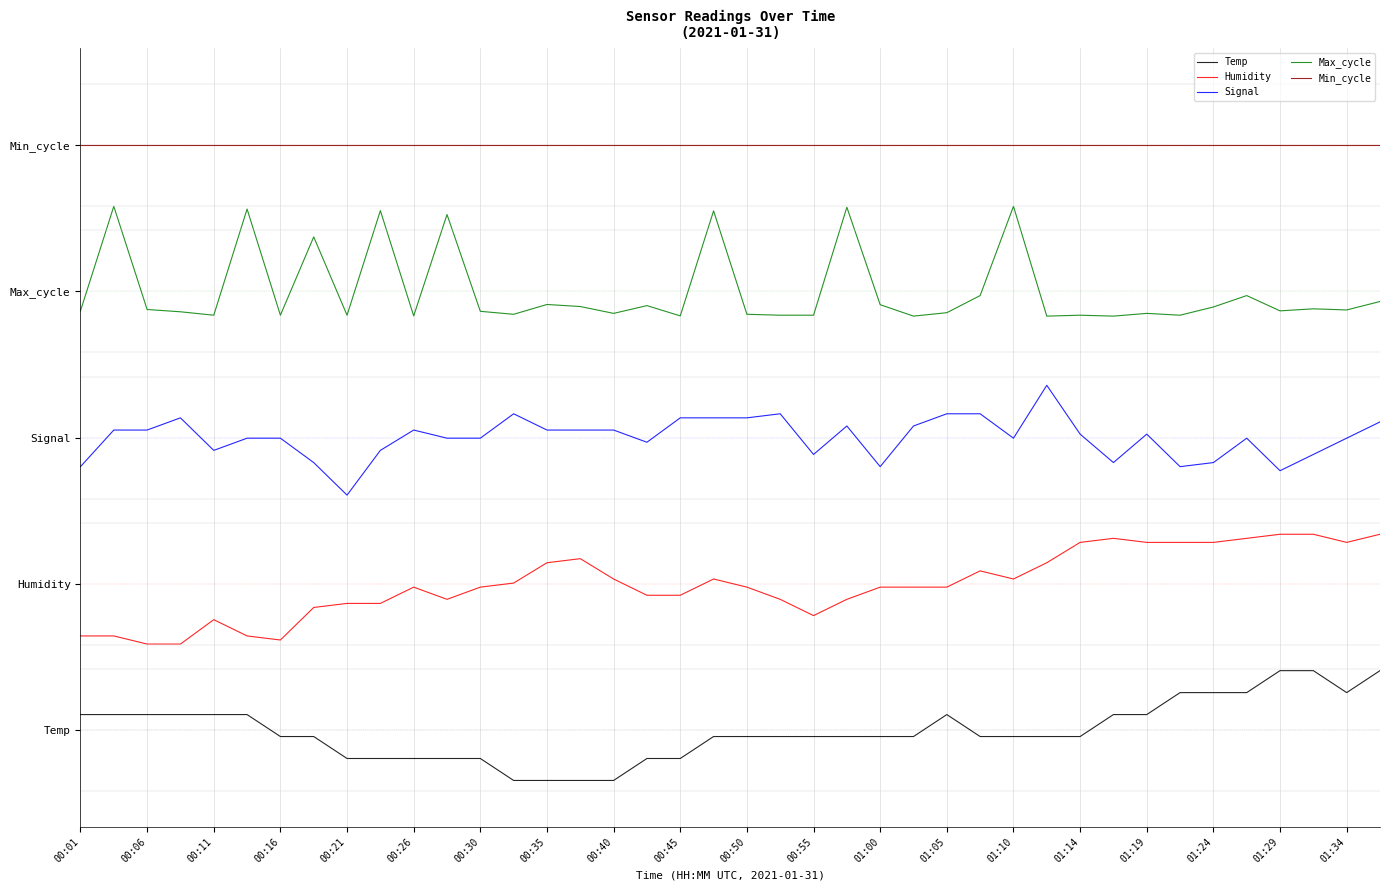

What are all the series names shown in the legend?

Temp, Humidity, Signal, Max_cycle, Min_cycle